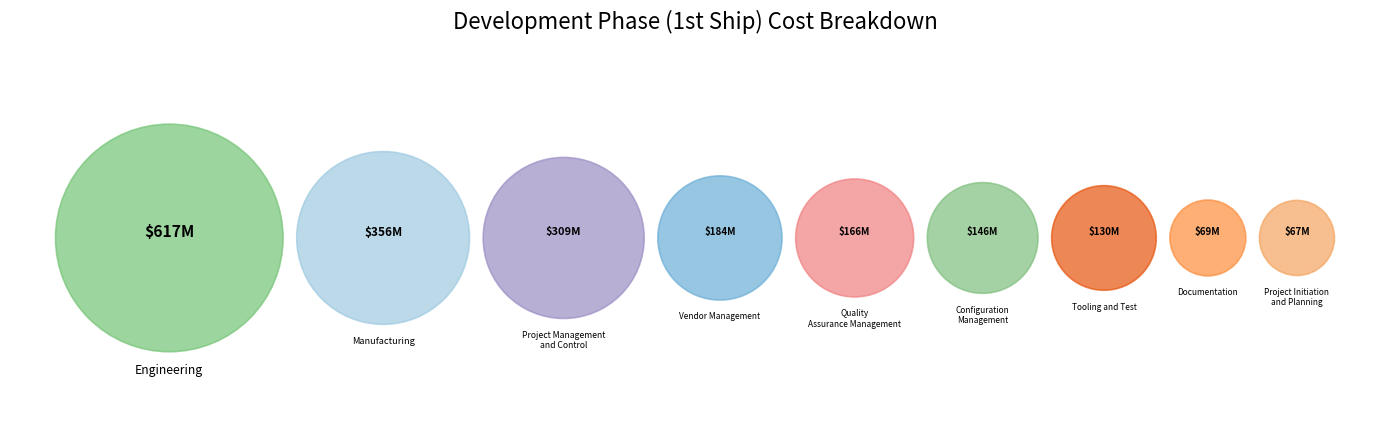

To the nearest percent, what portion does Vendor Management represent?

9%